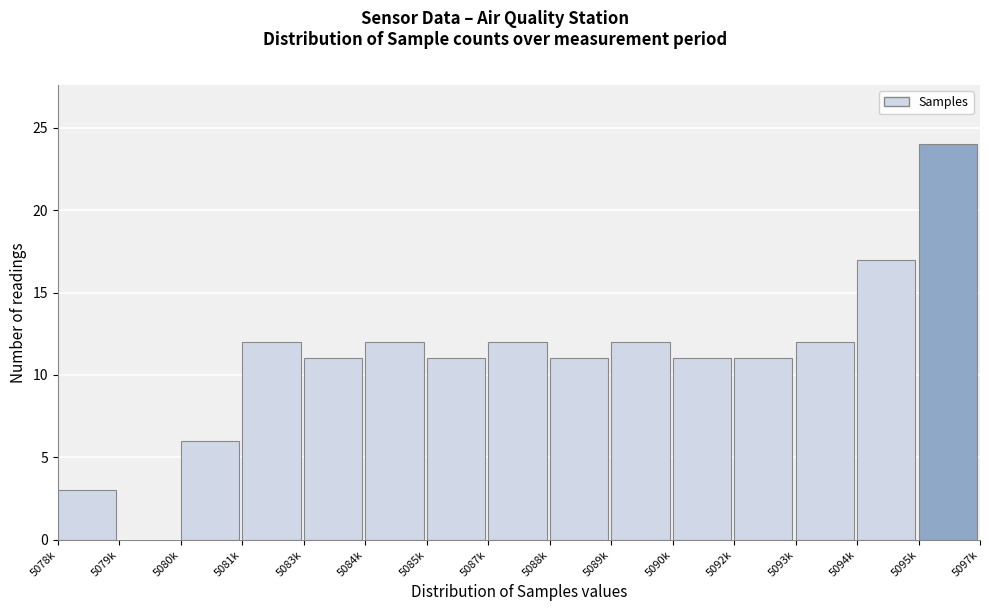

Reading right to left, list all the values displayed in this chart.

5095k=24	5094k=17	5093k=12	5092k=11	5090k=11	5089k=12	5088k=11	5087k=12	5085k=11	5084k=12	5083k=11	5081k=12	5080k=6	5079k=0	5078k=3